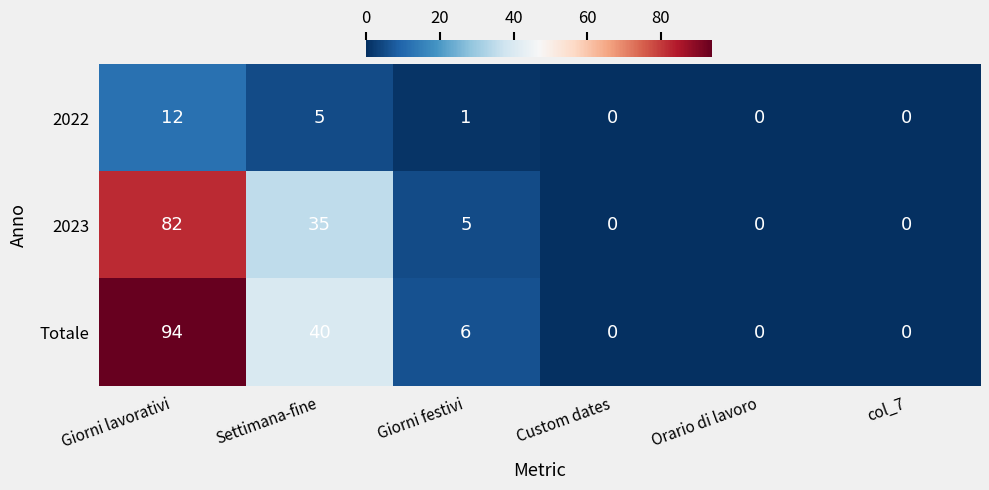

Which series has the largest total across all categories?

Totale